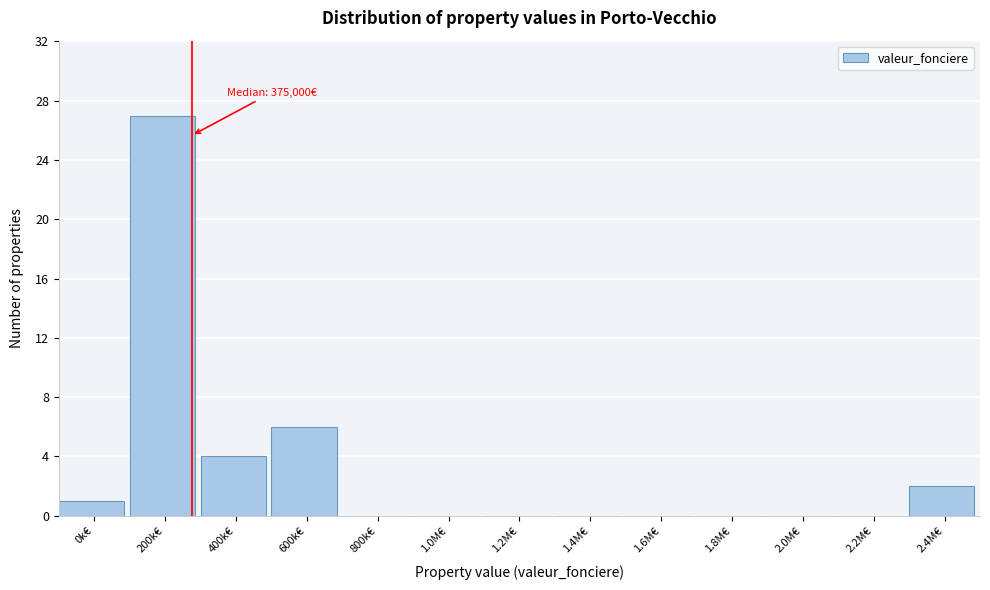

Reading left to right, list all the values displayed in this chart.

0k€=1	200k€=27	400k€=4	600k€=6	800k€=0	1.0M€=0	1.2M€=0	1.4M€=0	1.6M€=0	1.8M€=0	2.0M€=0	2.2M€=0	2.4M€=2